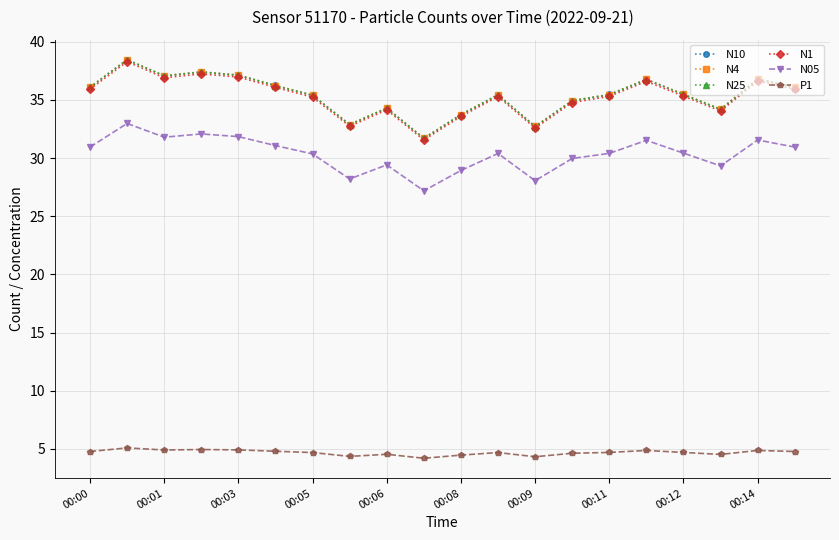

Is this an area chart (filled region under the line)?

No